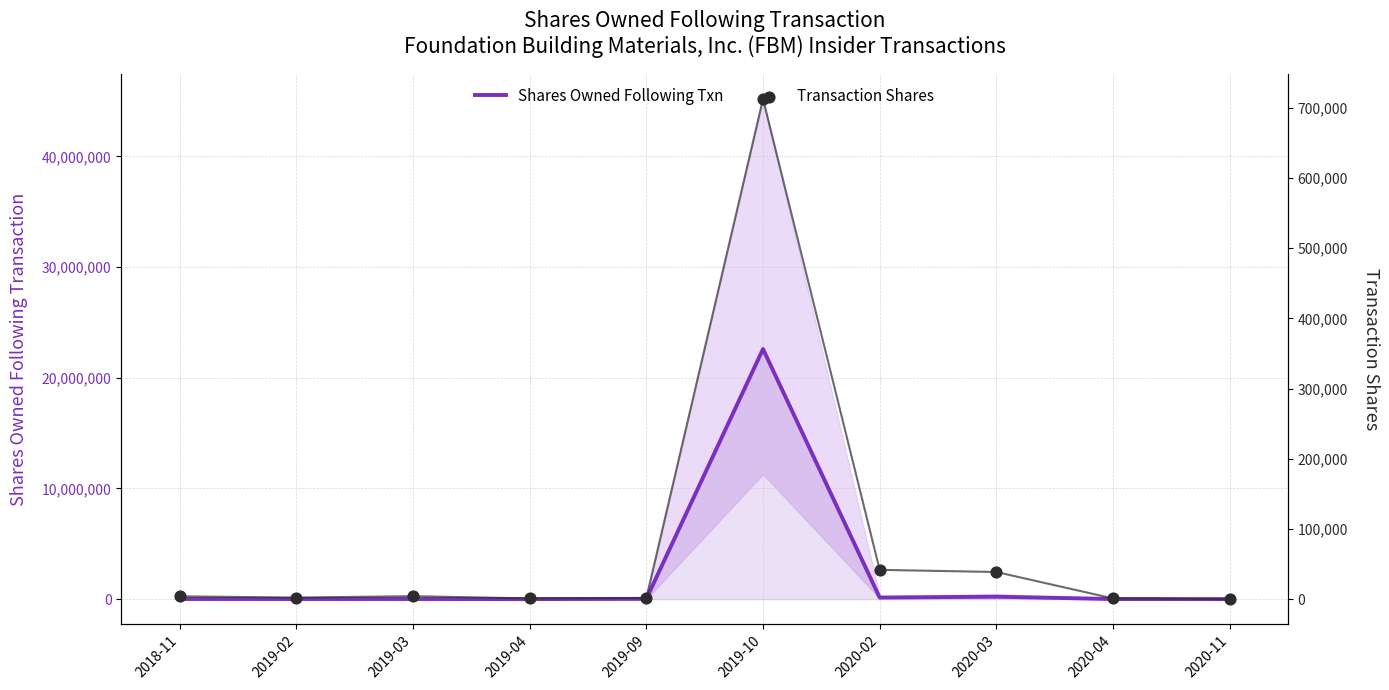

What are all the series names shown in the legend?

Shares Owned Following Txn, Transaction Shares